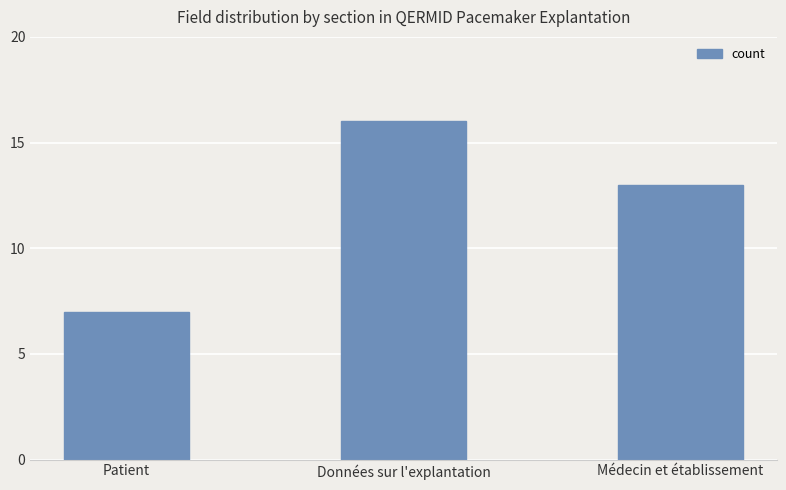

What is the average value?

12